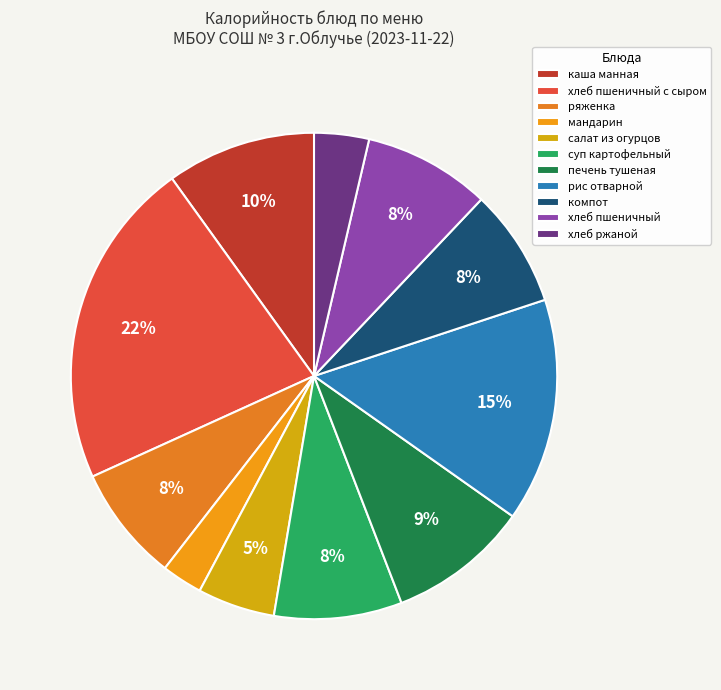

What percentage is NOT represented by печень тушеная?

90.6%